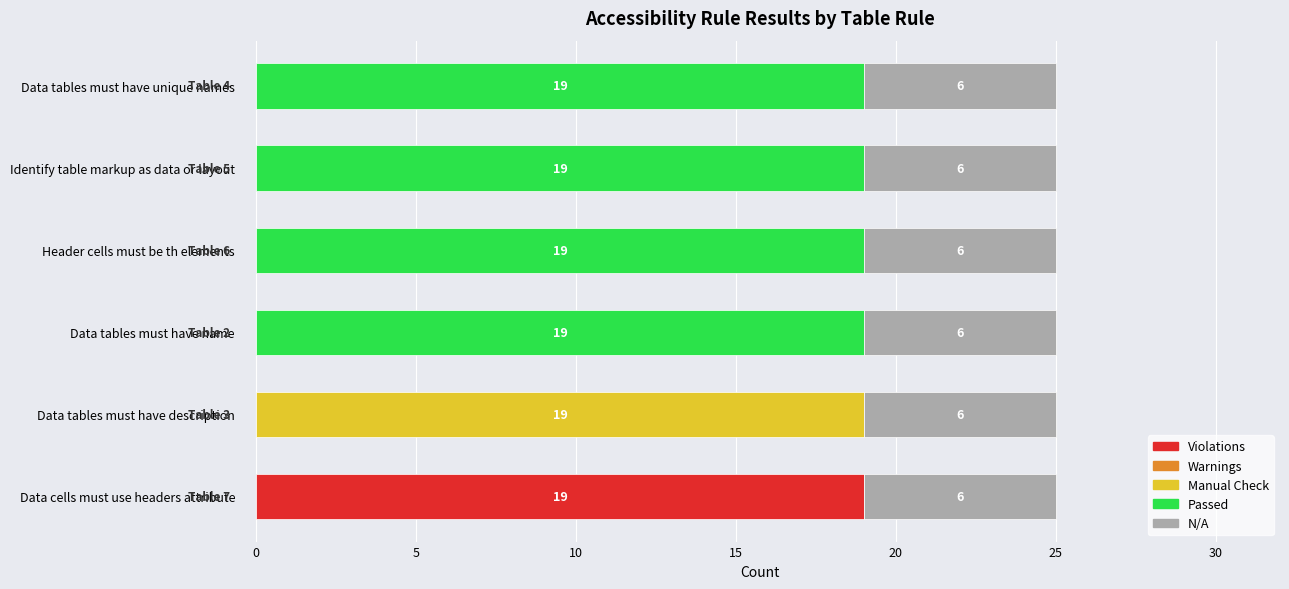

What is the approximate value of Violations at Data cells must use headers attribute?

19